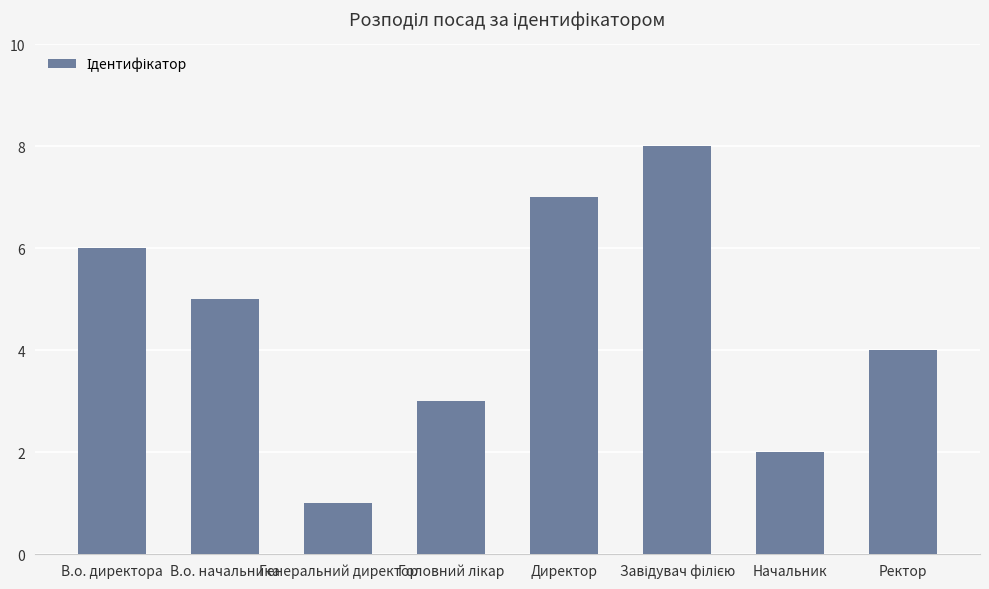

What position from the right is Ректор?

1